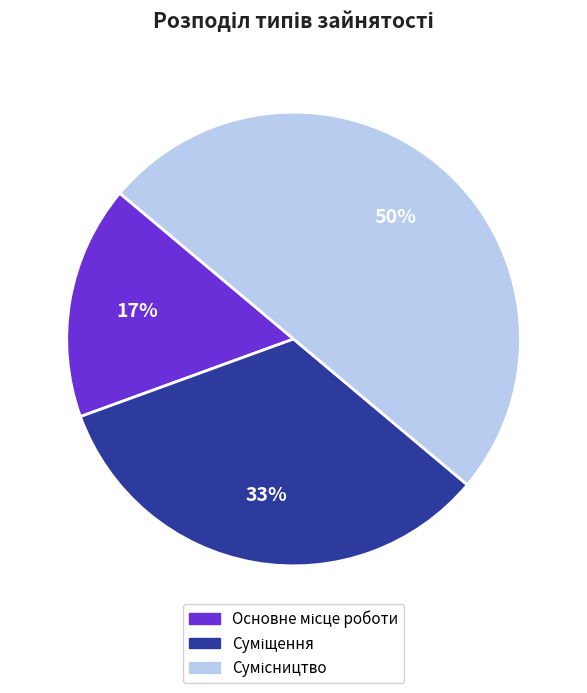

To the nearest percent, what is the difference between the largest and smallest slice percentages?

33%